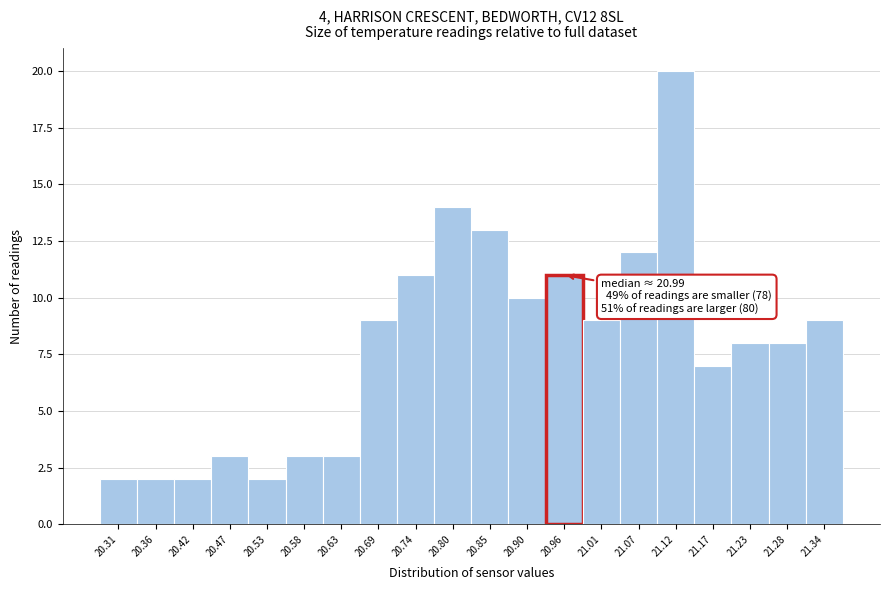

Reading left to right, transcribe all the data shown in this chart.

20.31=2	20.36=2	20.42=2	20.47=3	20.53=2	20.58=3	20.63=3	20.69=9	20.74=11	20.80=14	20.85=13	20.90=10	20.96=11	21.01=9	21.07=12	21.12=20	21.17=7	21.23=8	21.28=8	21.34=9